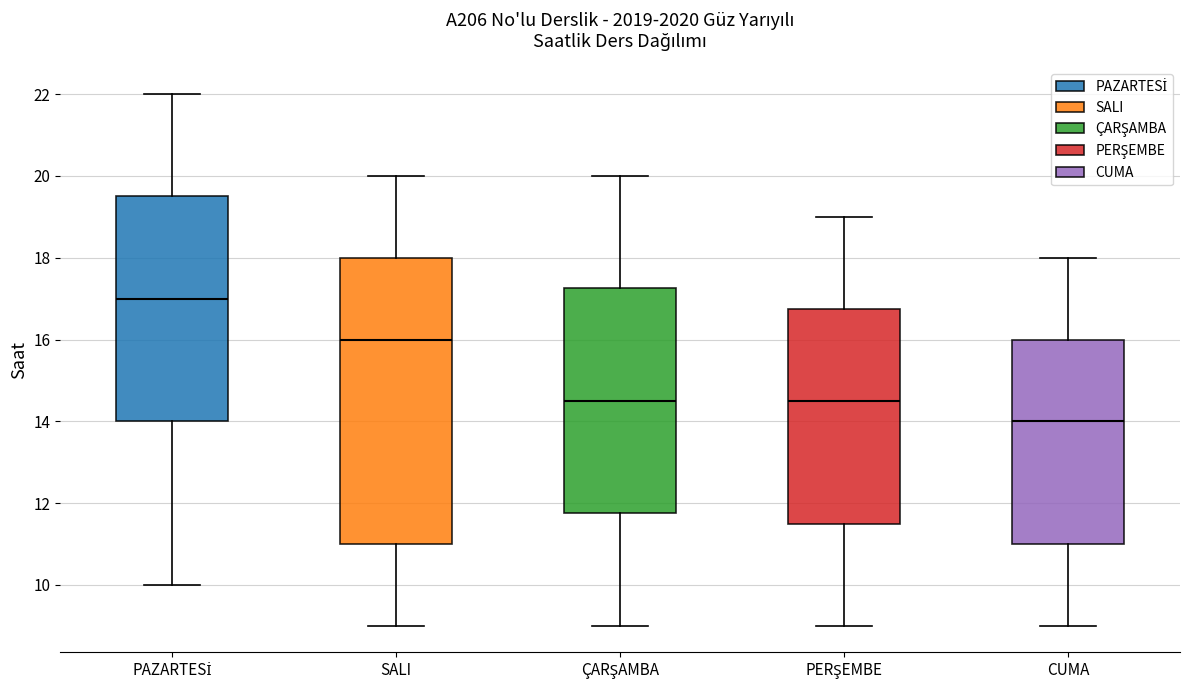

Reading left to right, transcribe this box plot: for each box, give where its median line is, the range the box spans, and where its two whiskers end, as read against the y-axis. The values are not printed on the chart, so give them approximately, as read against the axis.

PAZARTESİ: median 17.0, box 14.0 to 19.6, whiskers 10.0 to 22.0
SALI: median 16.0, box 11.0 to 18.0, whiskers 9.0 to 20.0
ÇARŞAMBA: median 14.6, box 11.8 to 17.2, whiskers 9.0 to 20.0
PERŞEMBE: median 14.6, box 11.6 to 16.8, whiskers 9.0 to 19.0
CUMA: median 14.0, box 11.0 to 16.0, whiskers 9.0 to 18.0